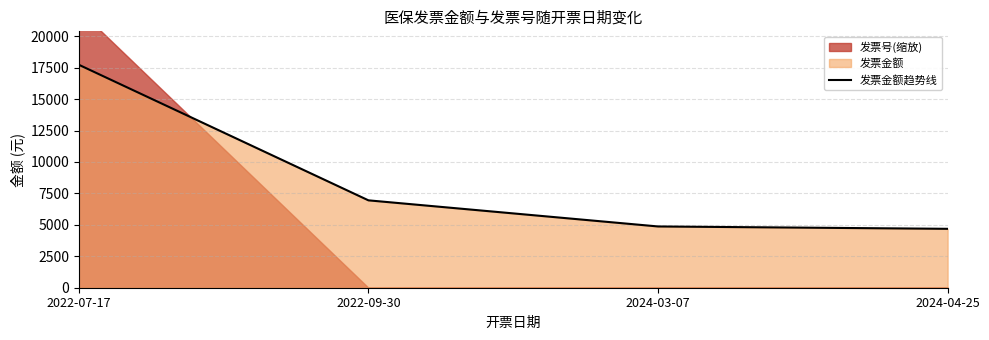

What is the sum of the values at 2022-07-17 and 2024-04-25?

22408.7